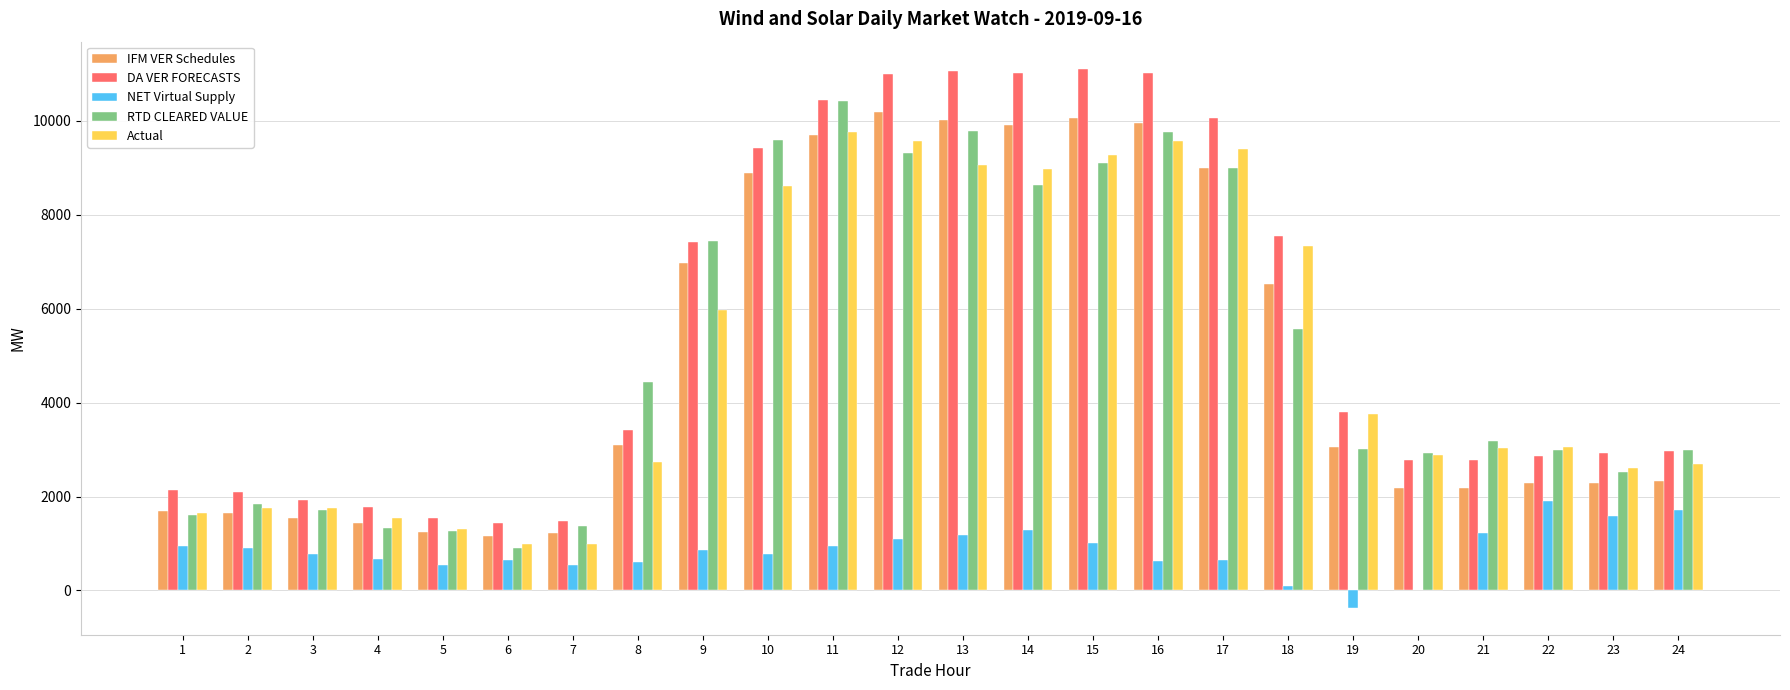

Which series has the largest total across all categories?

DA VER FORECASTS